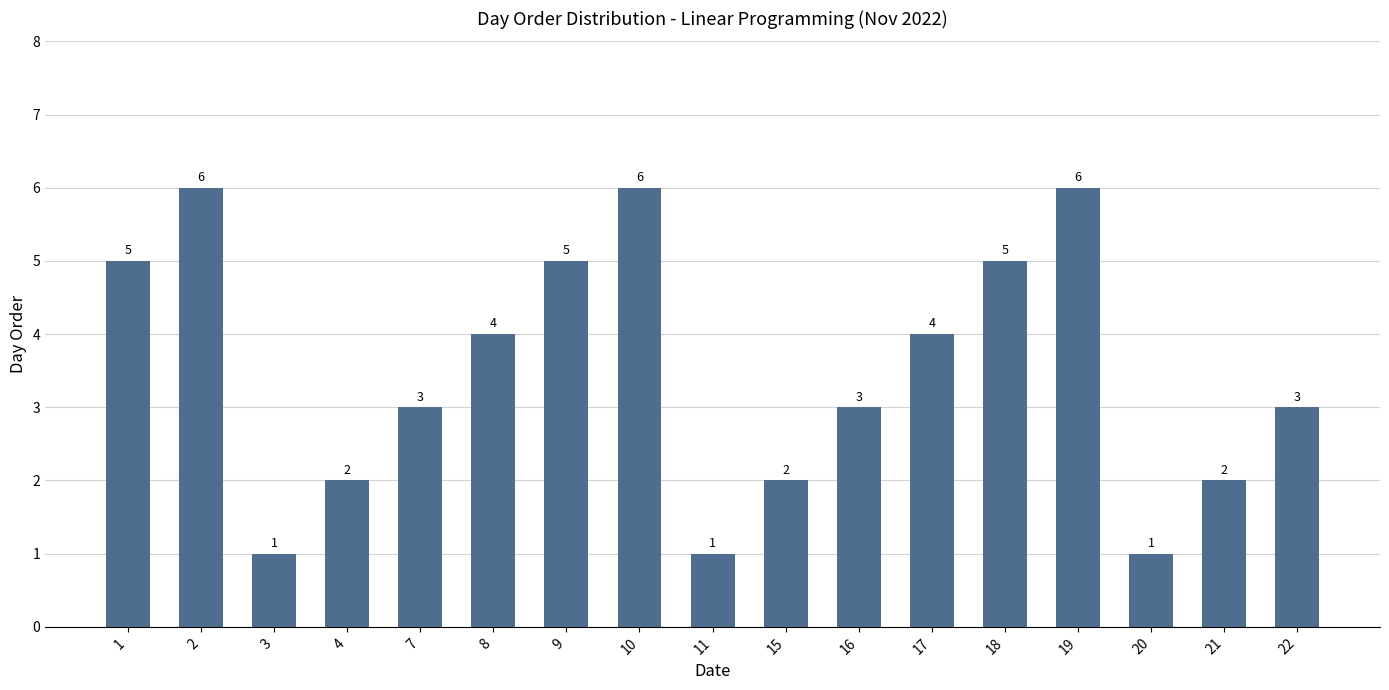

What is the value of the 3rd bar from the left?

1